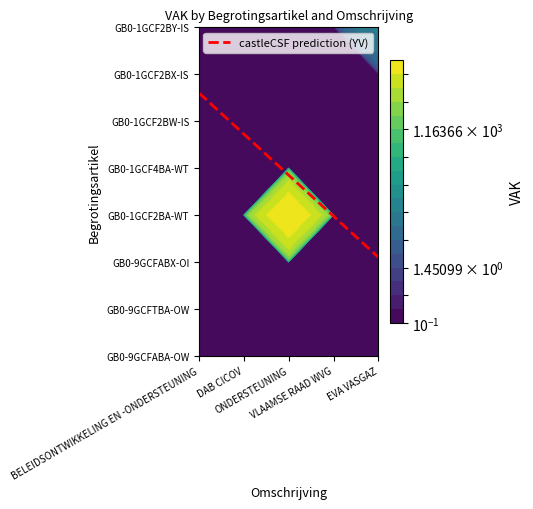

Reading left to right, what are all the values shown in this chart?

BELEIDSONTWIKKELING EN -ONDERSTEUNING: 0	0	0	0	0
DAB CICOV: 0	0	0	0	0
ONDERSTEUNING: 32954	0	0	0	0
VLAAMSE RAAD WVG: 0	0	0	0	0
EVA VASGAZ: 25	0	0	0	0